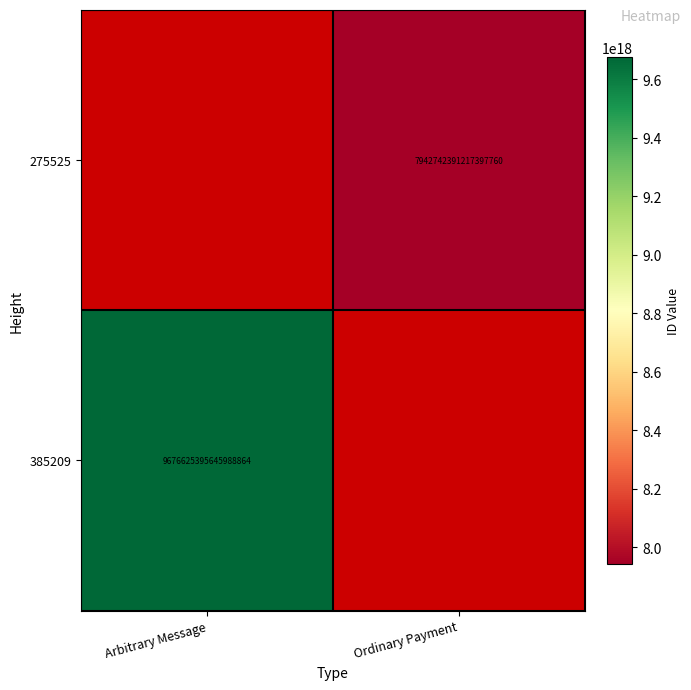

The 275525 series shows 7942742391217397760 at Ordinary Payment. True or false?

True